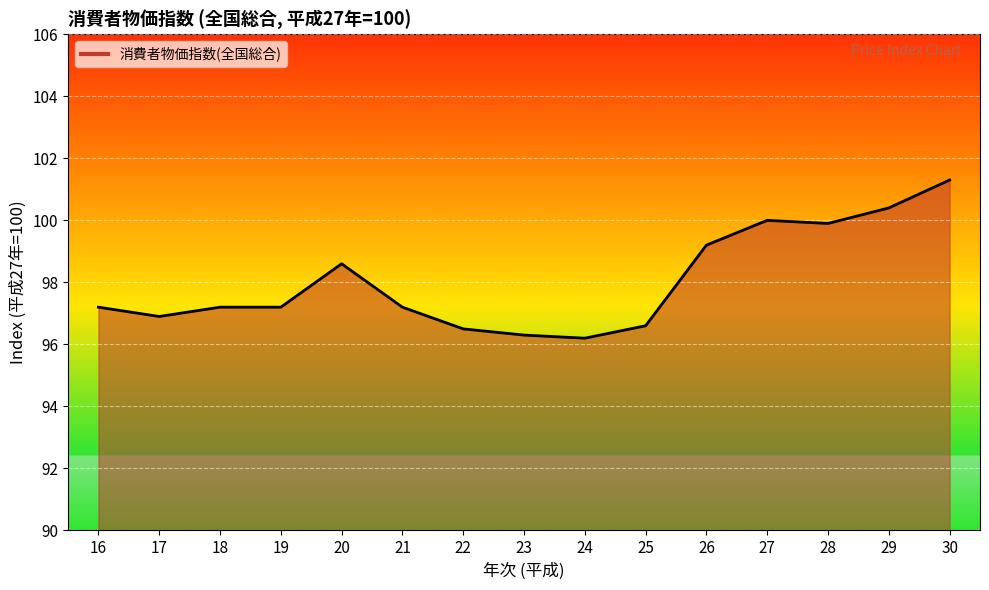

The chart shows a value of 51.8 at 22. True or false?

False